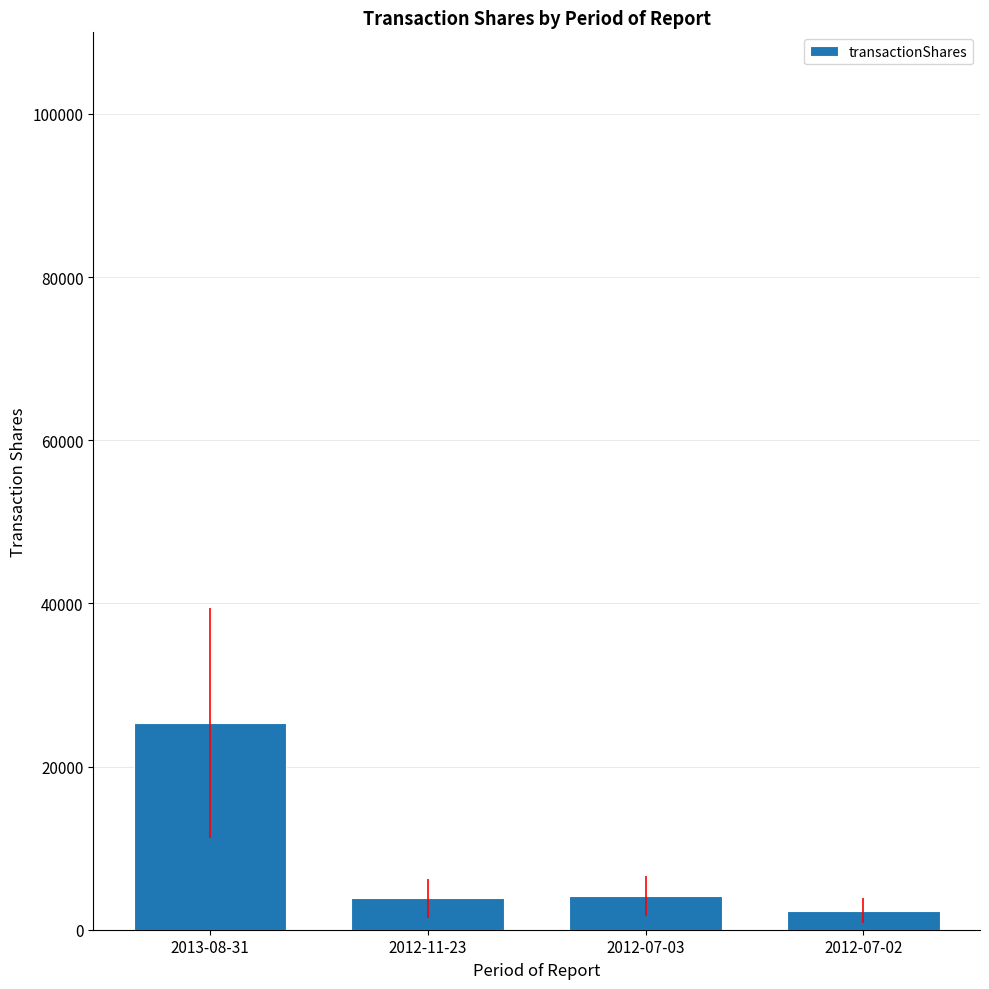

What is the sum of the values at 2012-07-03 and 2012-11-23?

7992